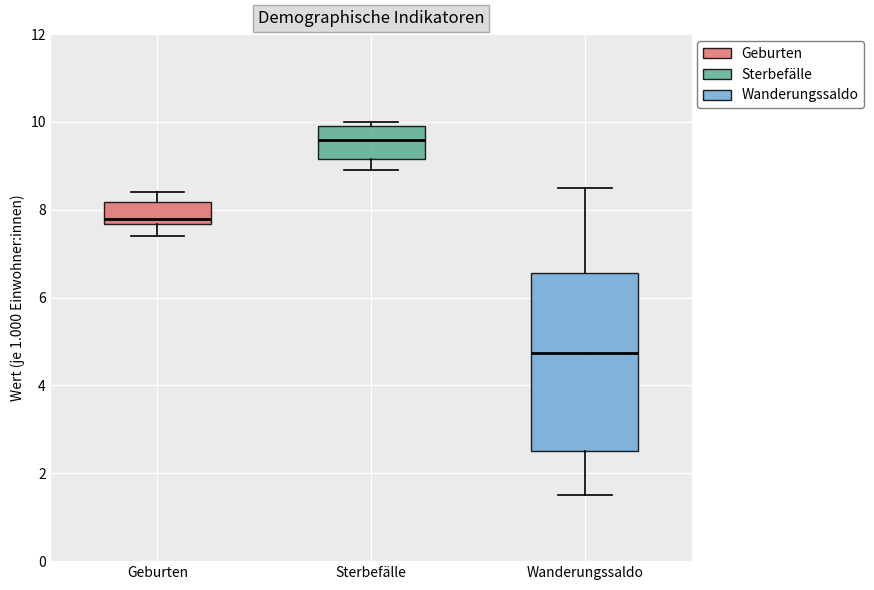

Where is the lower edge of the box for Geburten on the y-axis? The values are not printed on the chart, so give them approximately, as read against the axis.

7.6